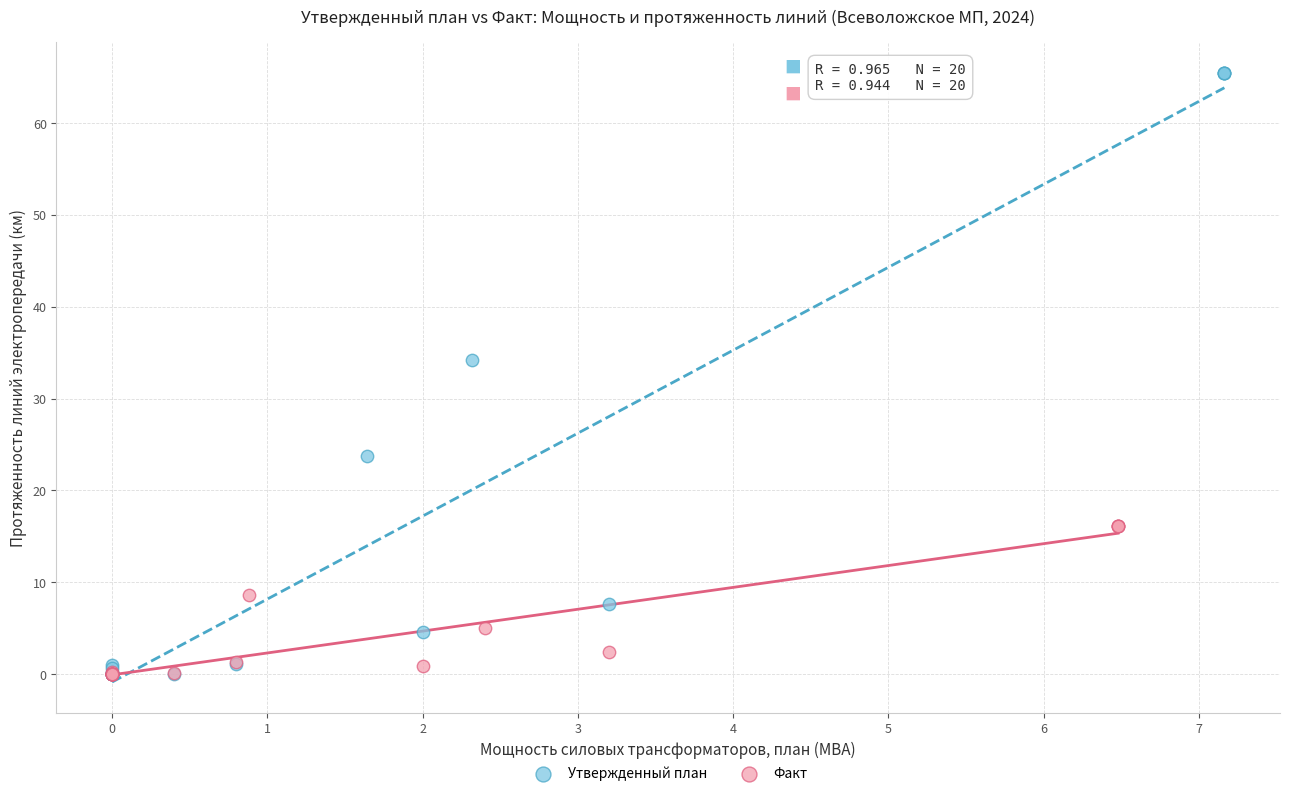

Which series has the widest spread of Y values?

Утвержденный план